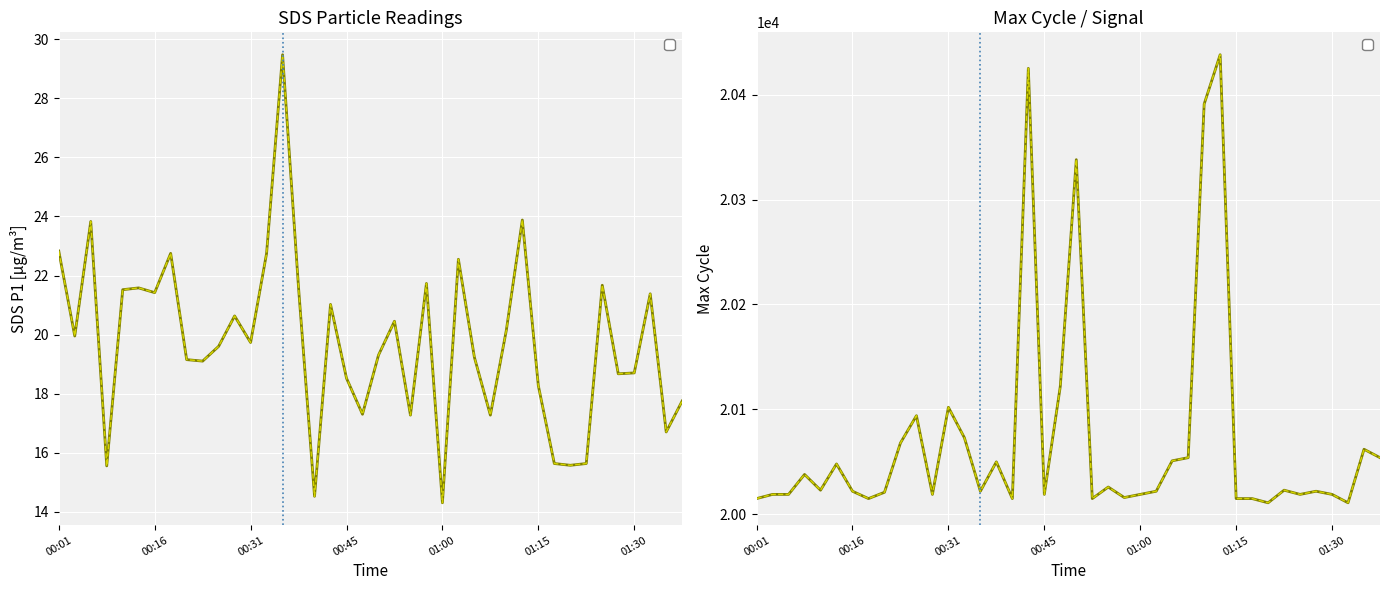

How many lines are shown in the chart?

4